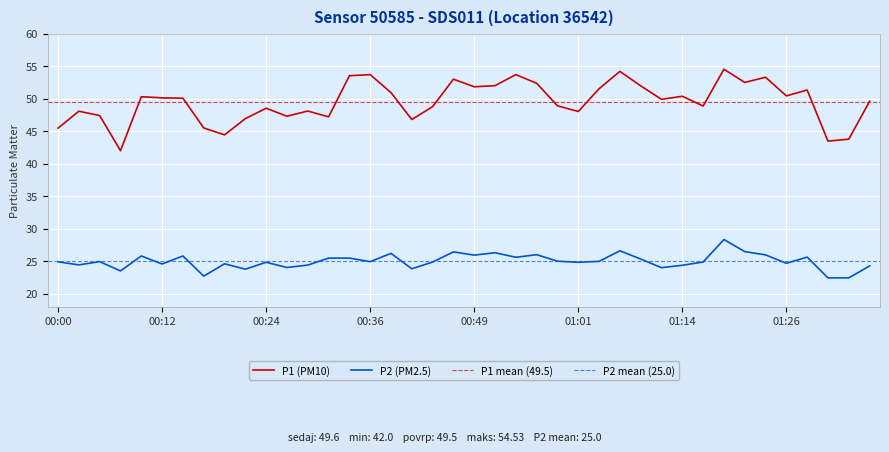

Where is the first local minimum for P2?

00:02